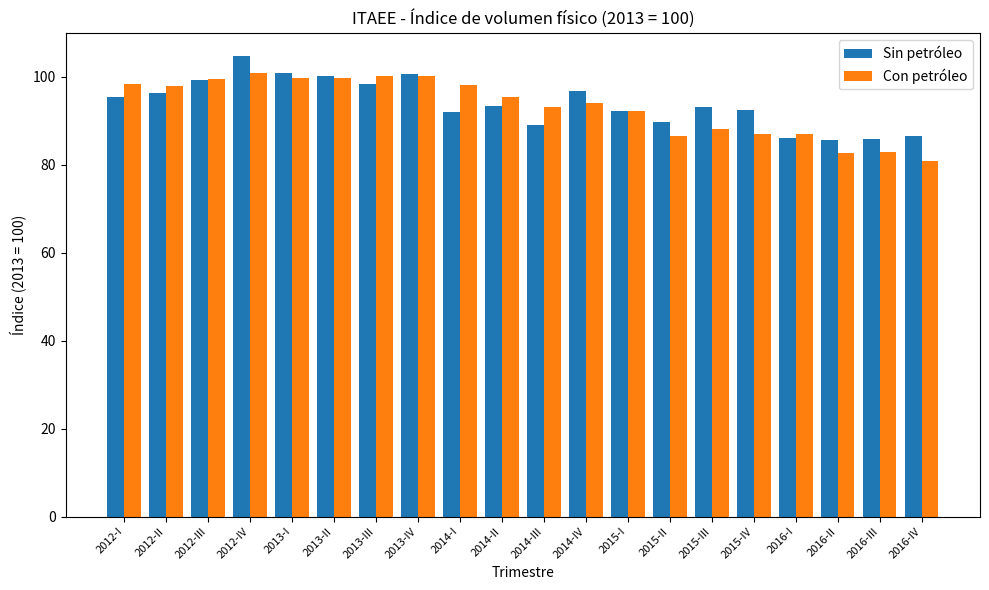

What is the average value of the Con petróleo series?

93.2